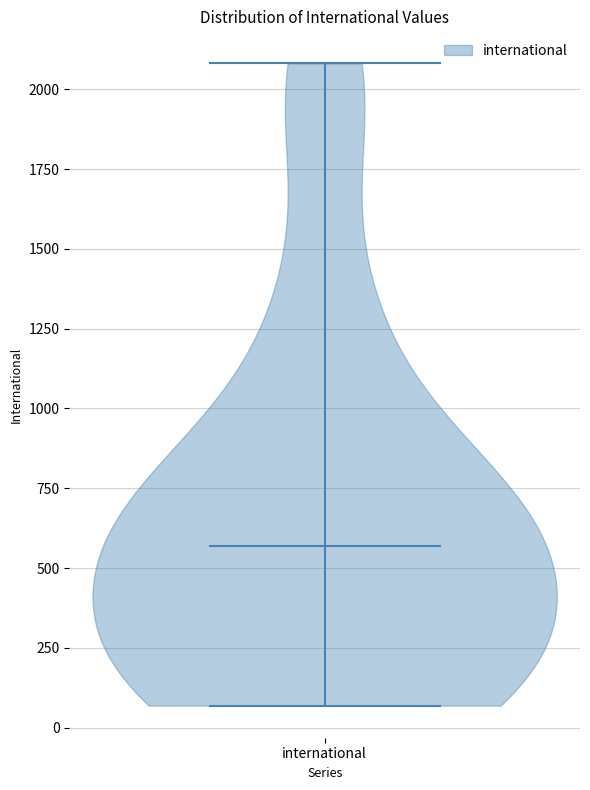

What is the highest point the violin for international reaches on the y-axis? The values are not printed on the chart, so give them approximately, as read against the axis.

2100